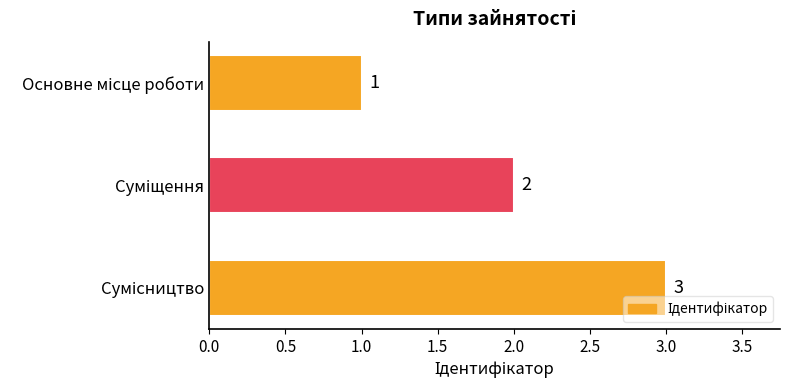

Count the values in the range 1 to 3.

3